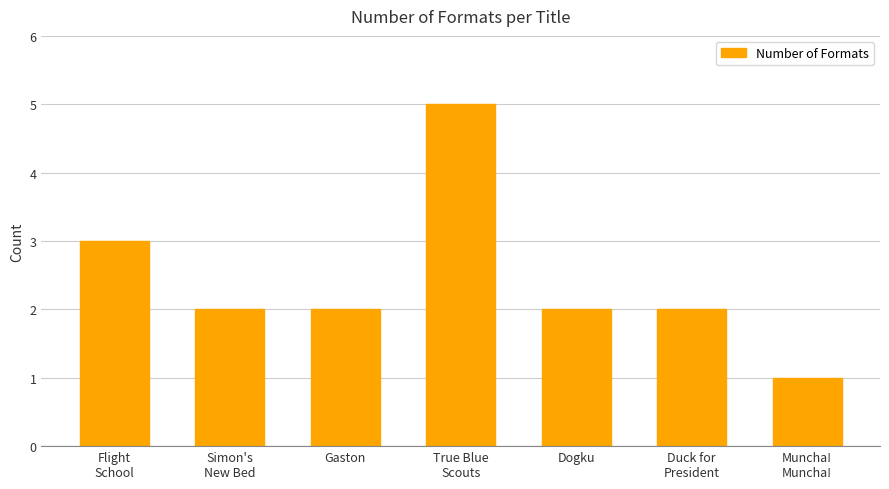

Does the chart contain any negative values?

No